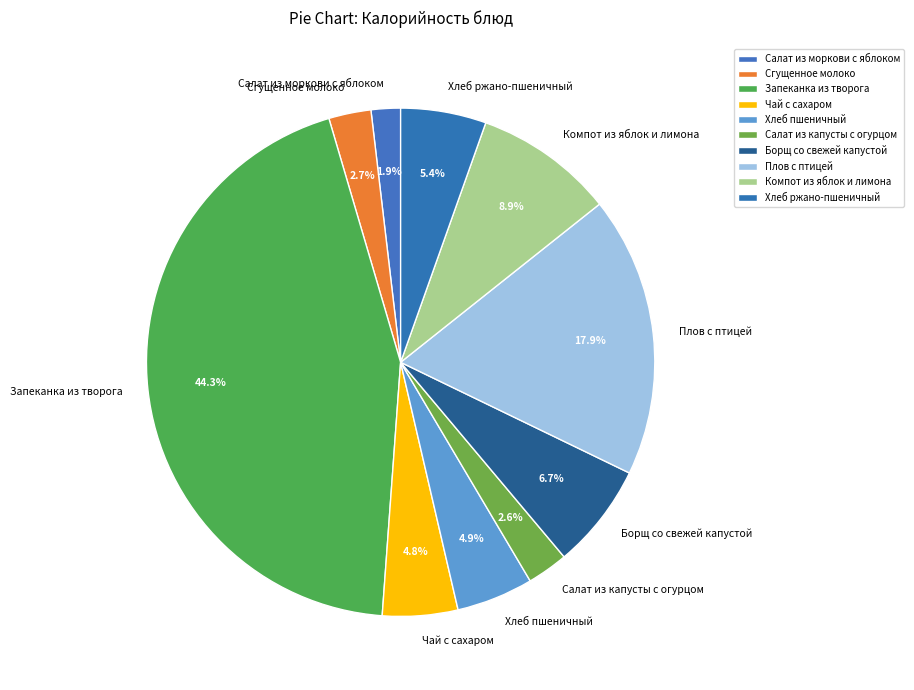

To the nearest percent, what is the average slice percentage?

10%